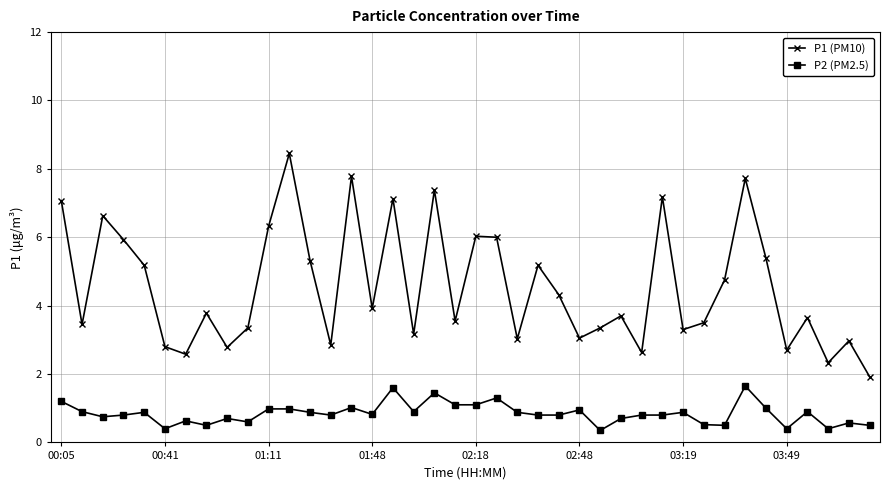

List the series in order of their overall mean, highest first.

P1 (PM10), P2 (PM2.5)